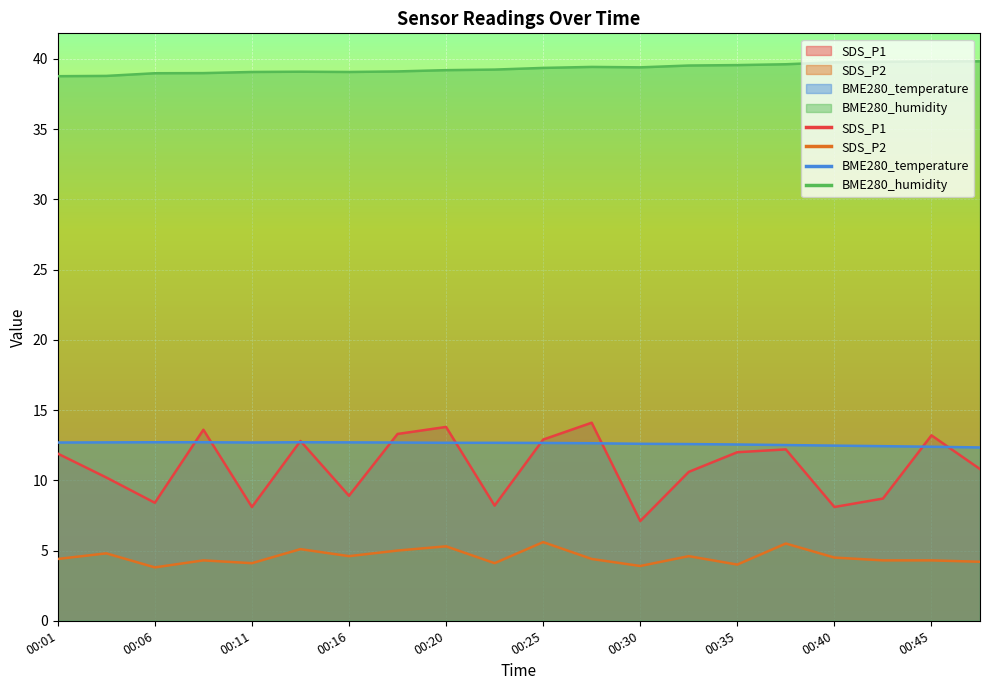

True or false: BME280_humidity has more than 1 points higher than both neighbors.

True